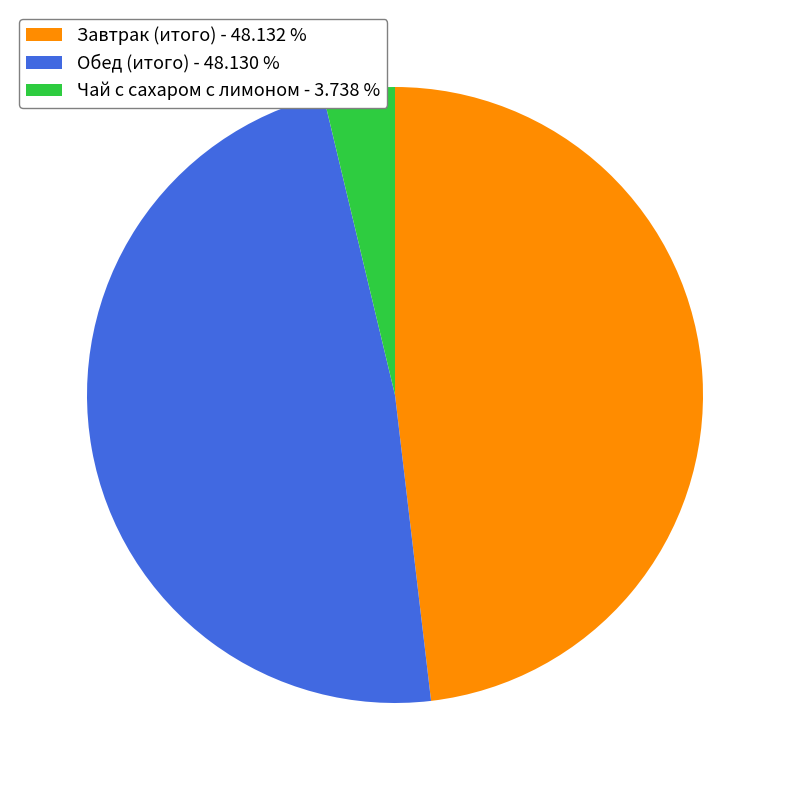

What is the ratio of the value at Завтрак (итого) - 48.132 % to the value at Обед (итого) - 48.130 %?

1.0